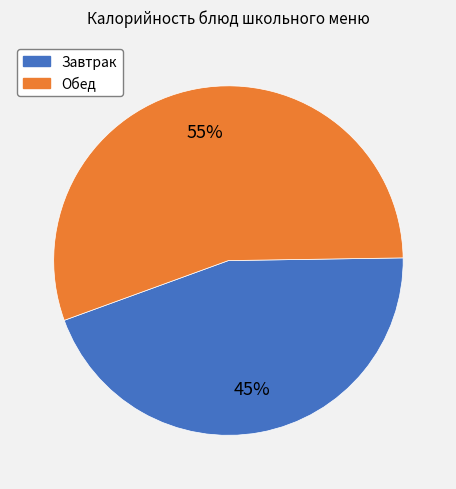

Is there any slice that represents more than half of the pie?

Yes